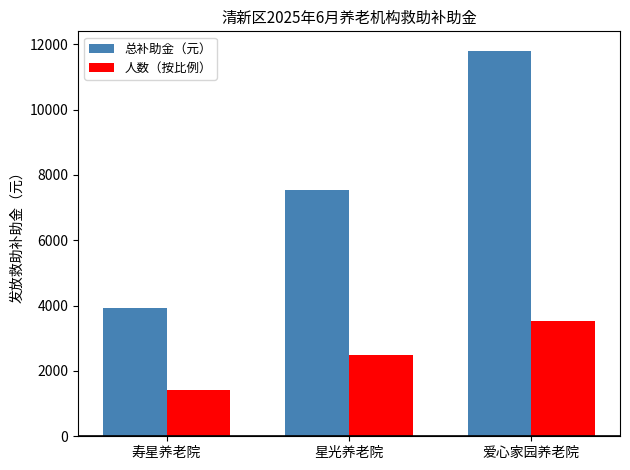

Which series has the widest spread of values?

总补助金（元）